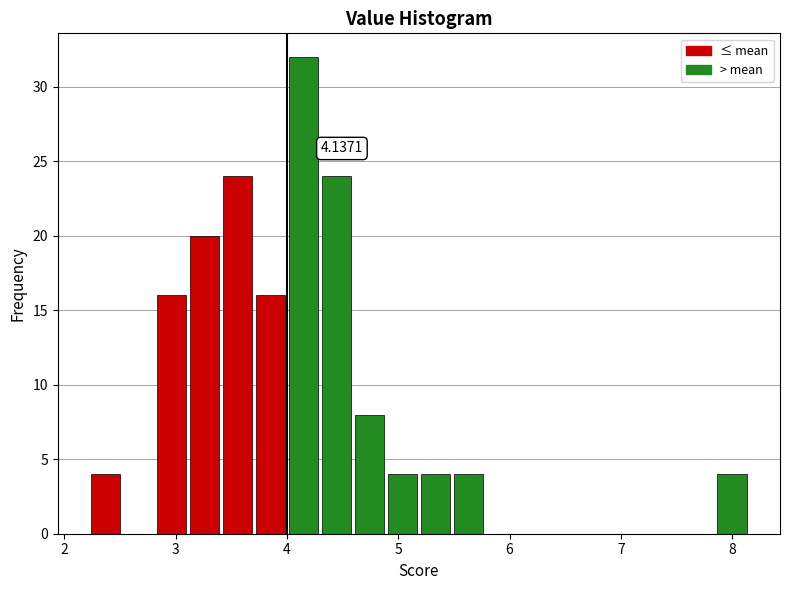

Read against the x-axis, roughly where is the centre of the tallest bar?

4.1